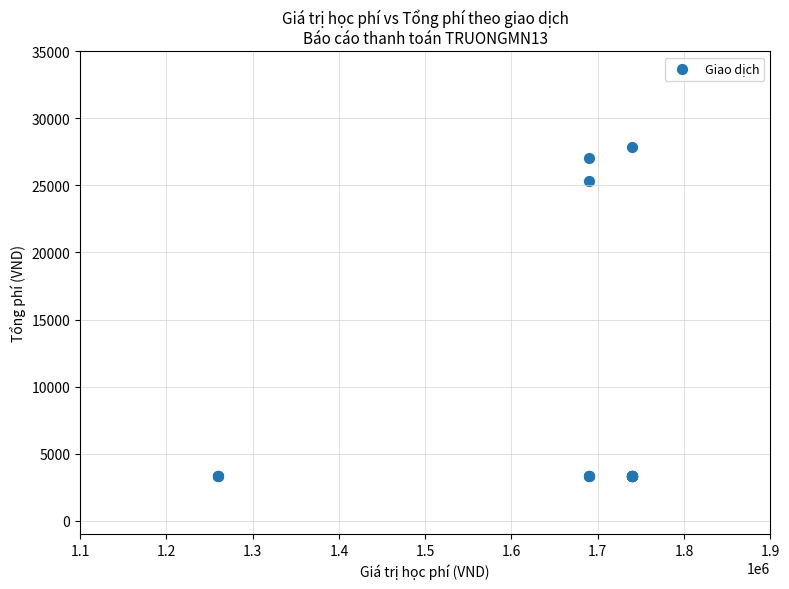

What Y value in the scatter plot is closest to 15570?

25350